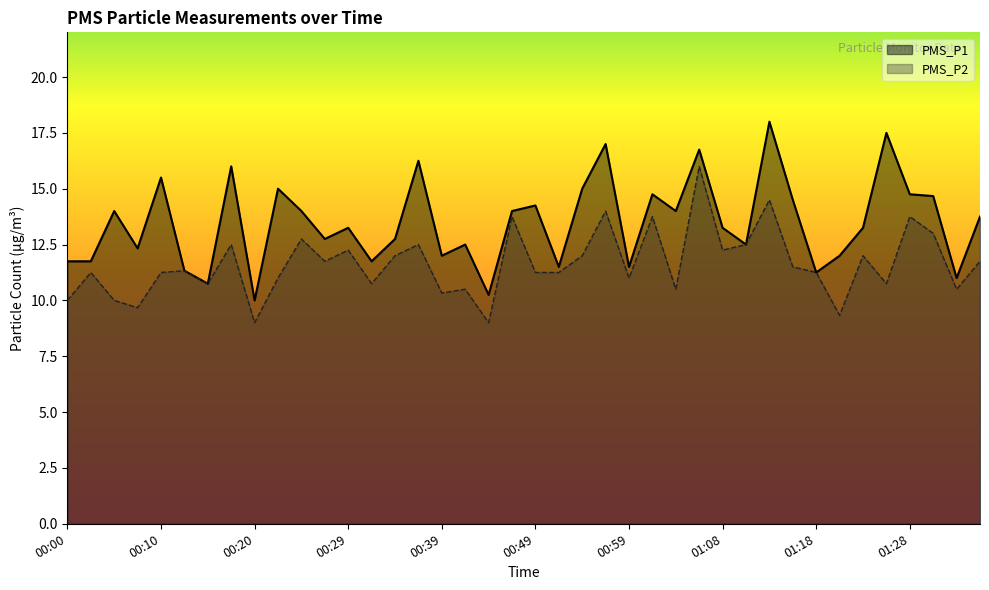

How many lines are shown in the chart?

2